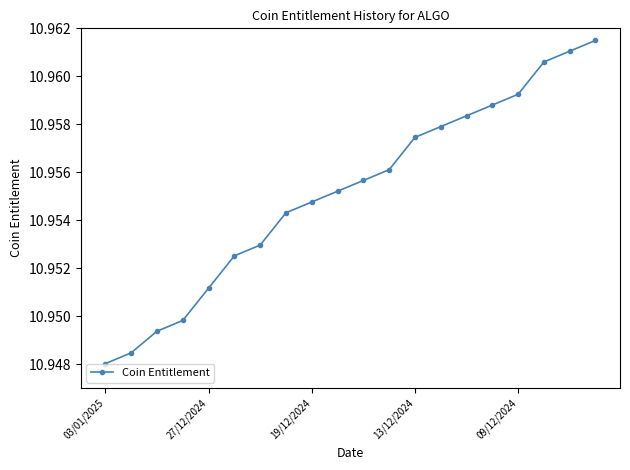

Does the chart display data point markers on the line(s)?

Yes